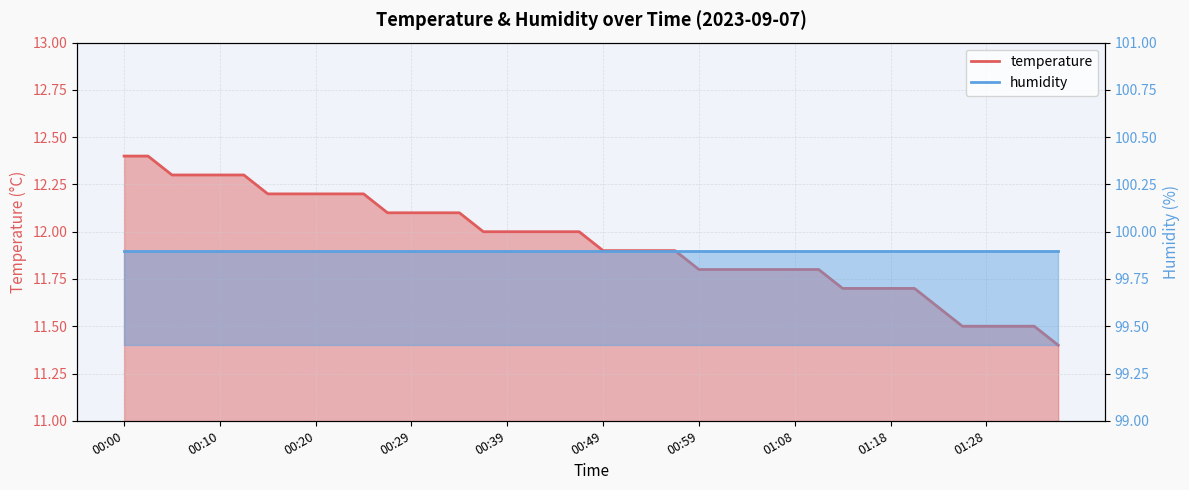

Rank the categories by value from lowest to highest.

01:35, 01:26, 01:28, 01:31, 01:33, 01:23, 01:13, 01:16, 01:18, 01:21, 00:59, 01:01, 01:03, 01:06, 01:08, 01:11, 00:49, 00:51, 00:54, 00:56, 00:37, 00:39, 00:42, 00:44, 00:46, 00:27, 00:29, 00:32, 00:34, 00:15, 00:17, 00:20, 00:22, 00:25, 00:05, 00:07, 00:10, 00:12, 00:00, 00:03